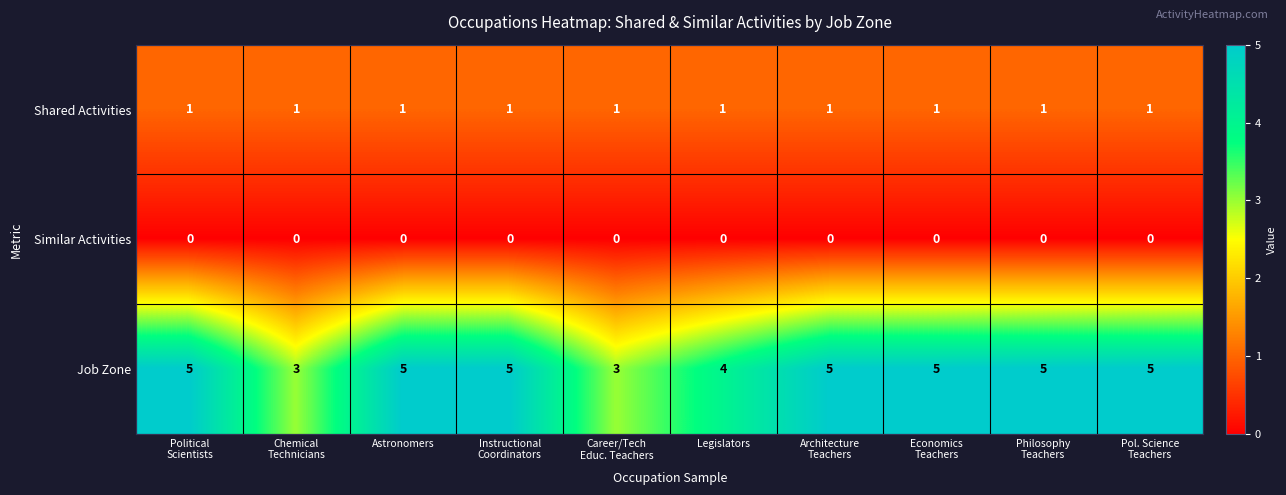

What is the difference between the highest and lowest values at Legislators?

4